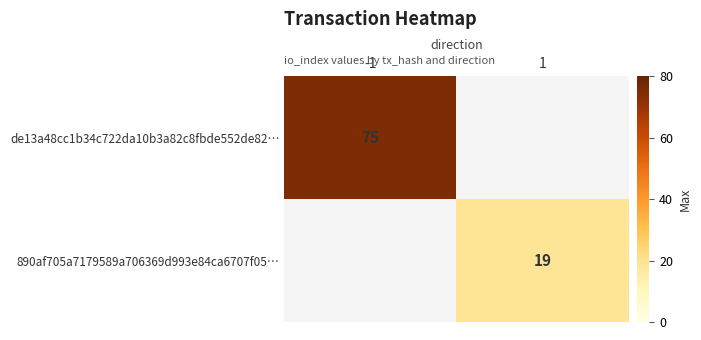

The 890af705a7179589a706369d993e84ca6707f05… series shows 33 at 1. True or false?

False